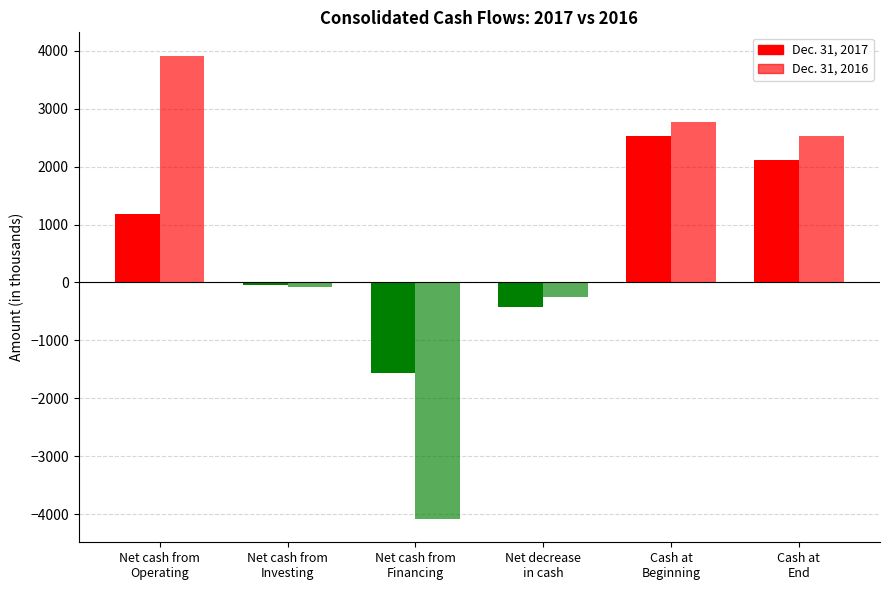

The value of Dec. 31, 2016 at Net cash from
Operating is 3918. True or false?

True